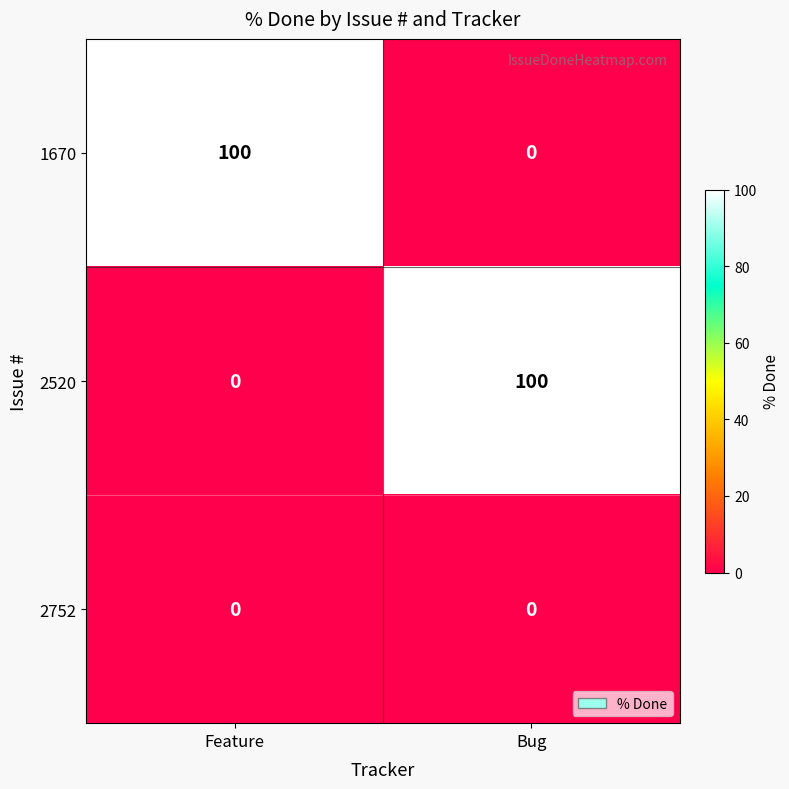

What is the maximum value shown in the chart?

100